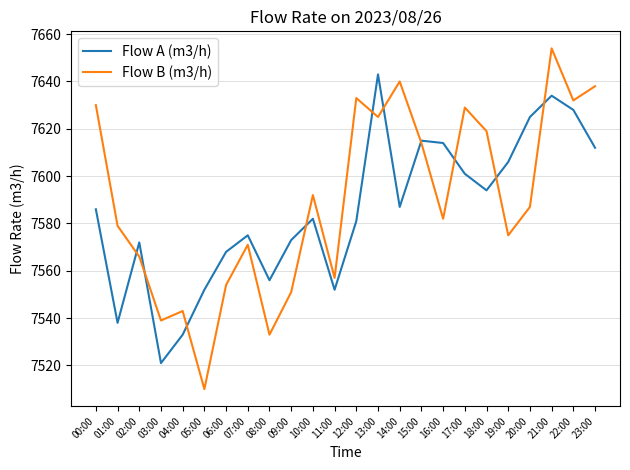

What is the sum of all Flow B (m3/h) values?

182153